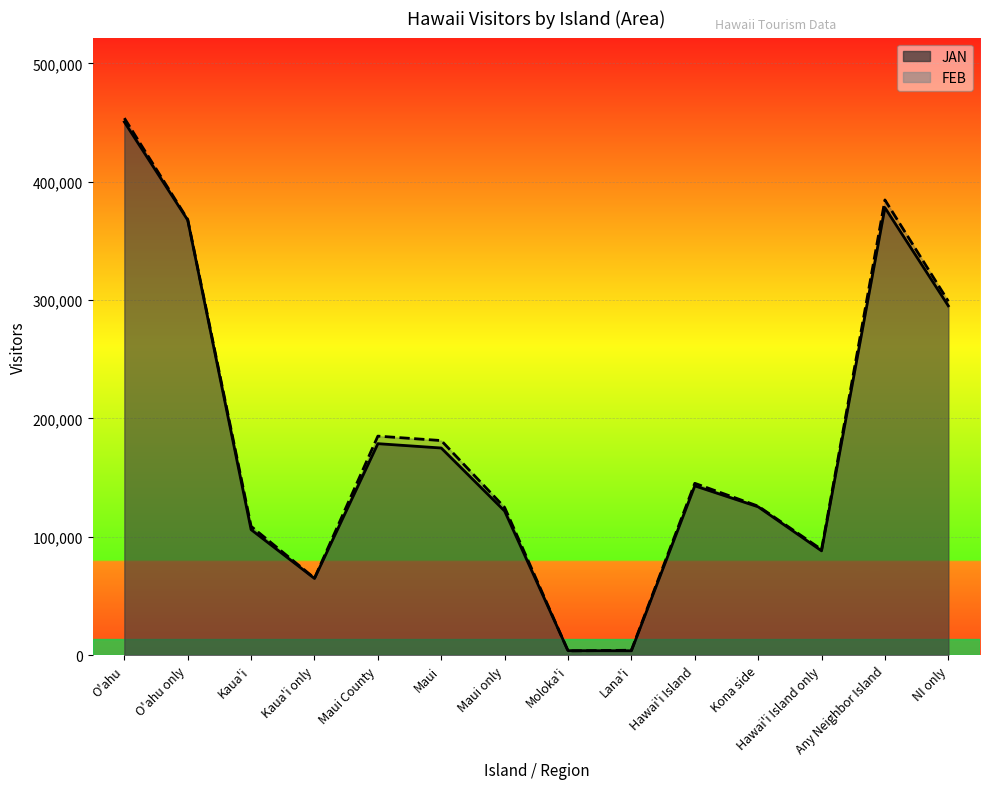

List the series in order of their peak value, lowest first.

JAN, FEB